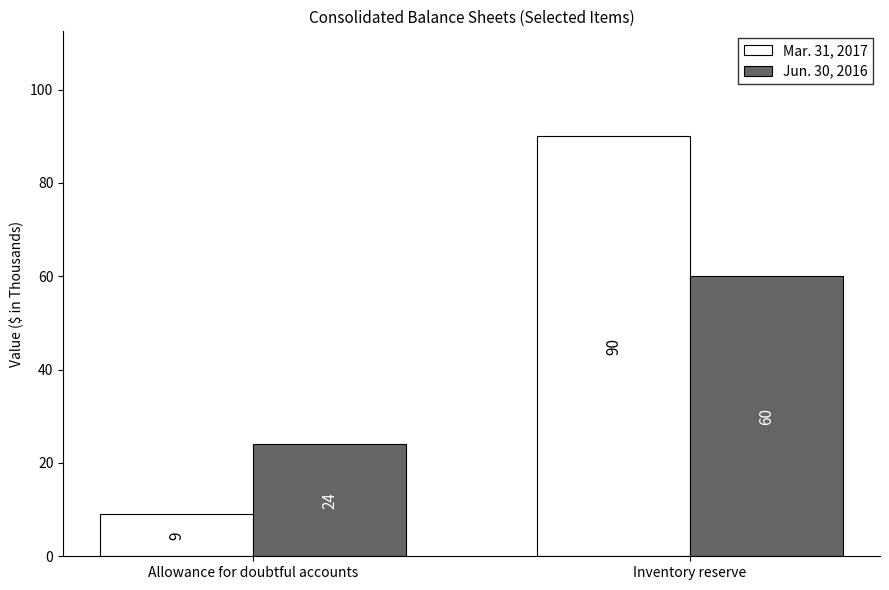

Reading left to right, transcribe all the data shown in this chart.

Mar. 31, 2017: Allowance for doubtful accounts=9	Inventory reserve=90
Jun. 30, 2016: Allowance for doubtful accounts=24	Inventory reserve=60